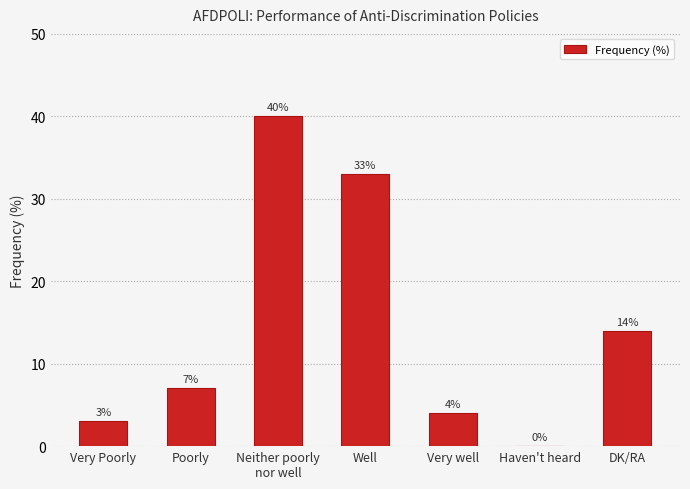

Are the bars horizontal?

No